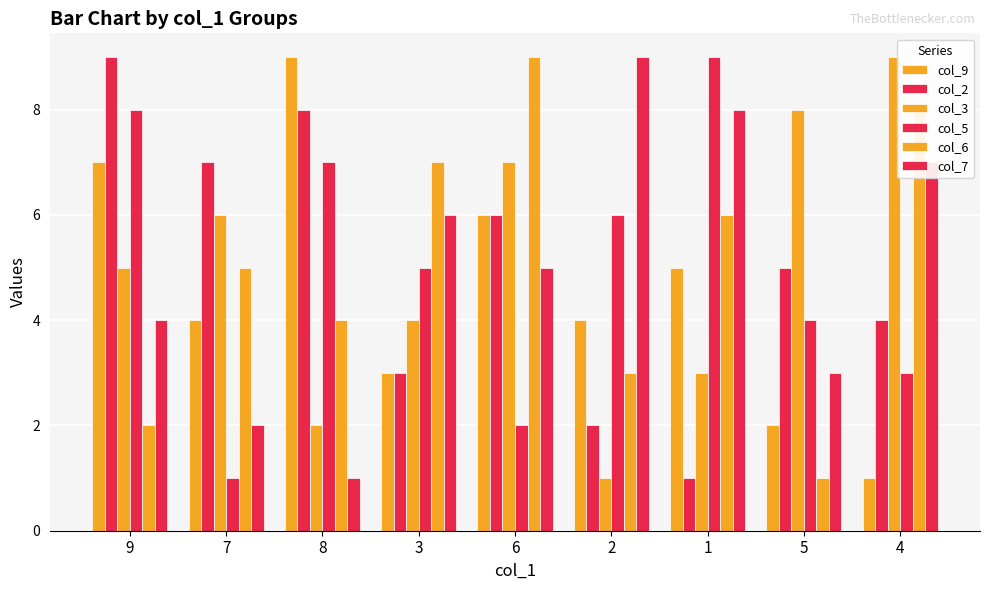

Rank the categories by col_7 value from highest to lowest.

2, 1, 4, 3, 6, 9, 5, 7, 8